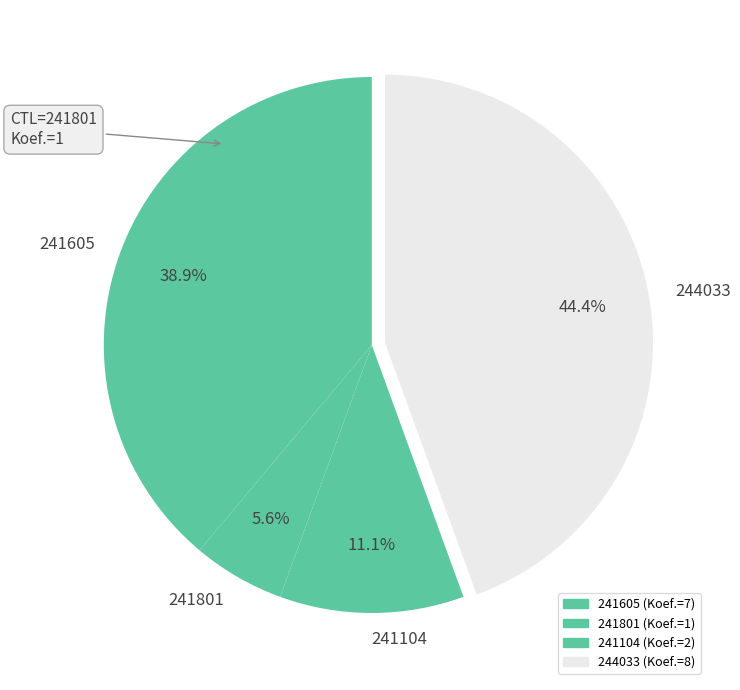

Is it true that 241605 is 39% of the pie?

True